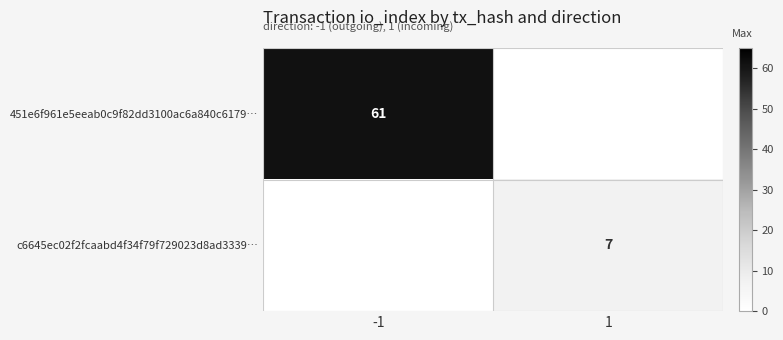

The value of 451e6f961e5eeab0c9f82dd3100ac6a840c6179… at -1 is 87. True or false?

False